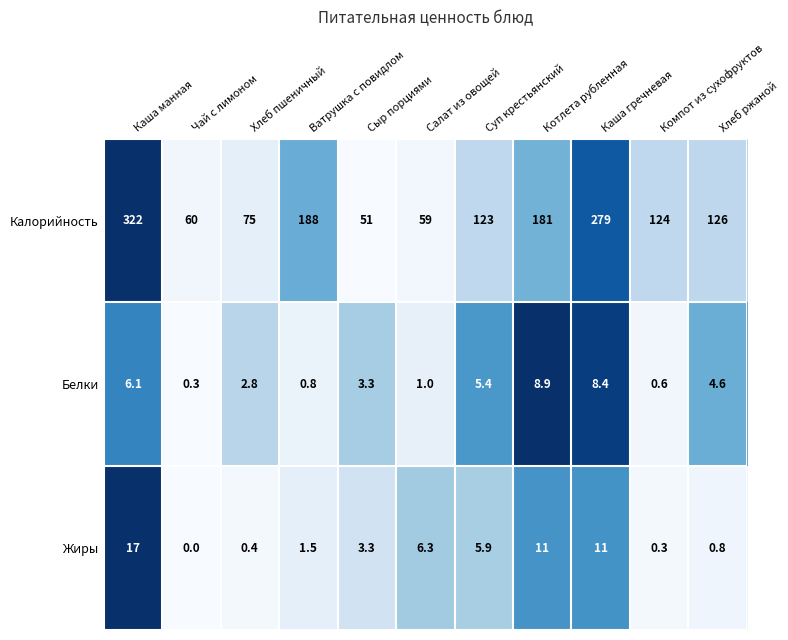

What is the difference between the highest and lowest values at Суп крестьянский?

117.6